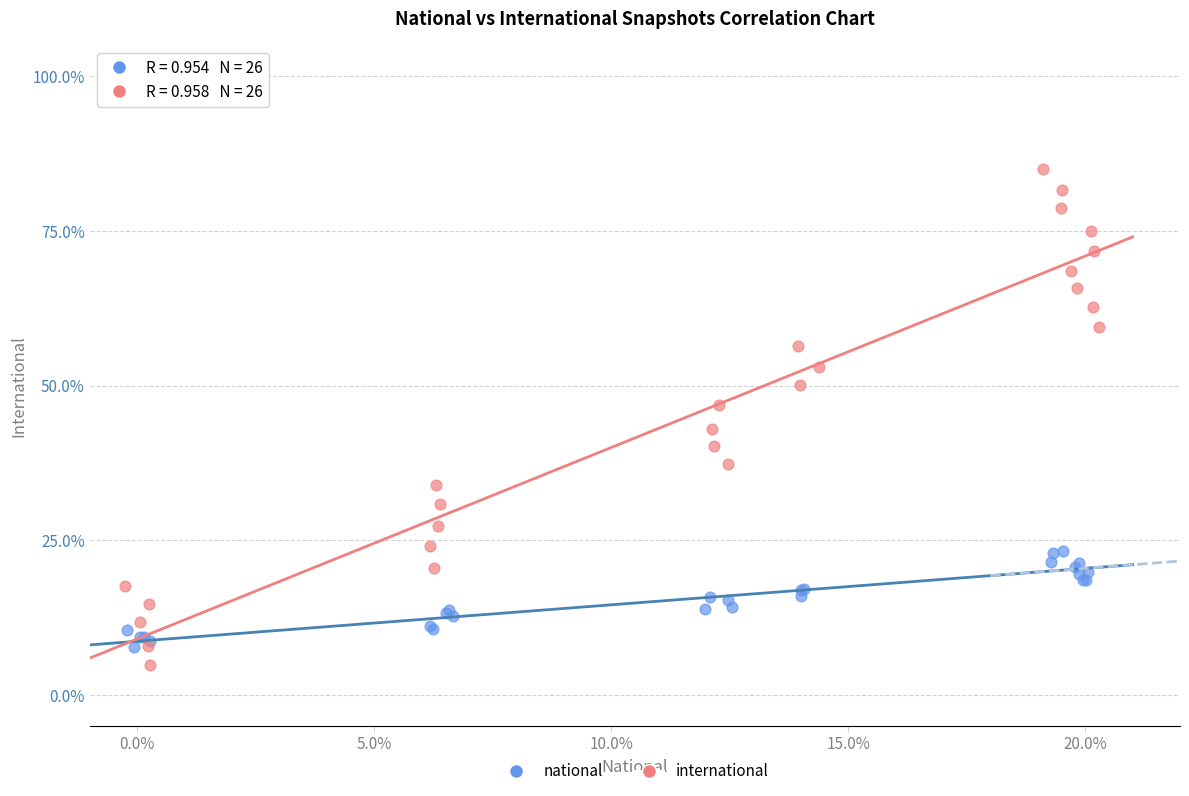

What are all the series names shown in the legend?

national, international